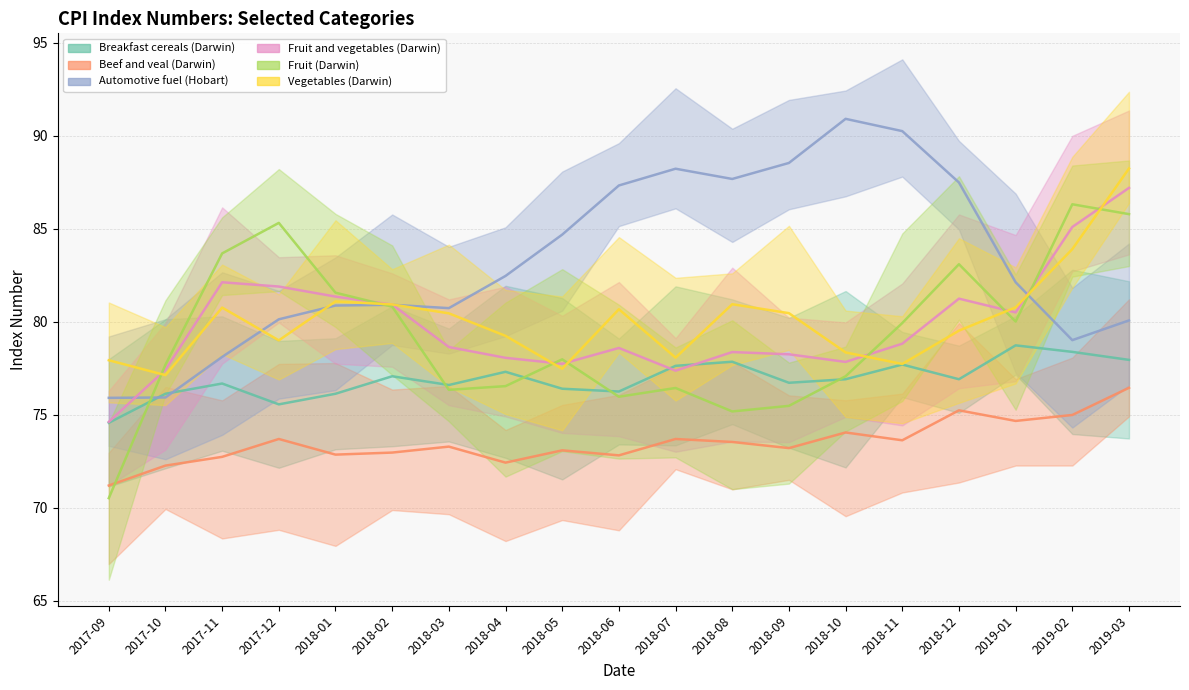

At which category does Automotive fuel (Hobart) reach its first local peak?

2018-02